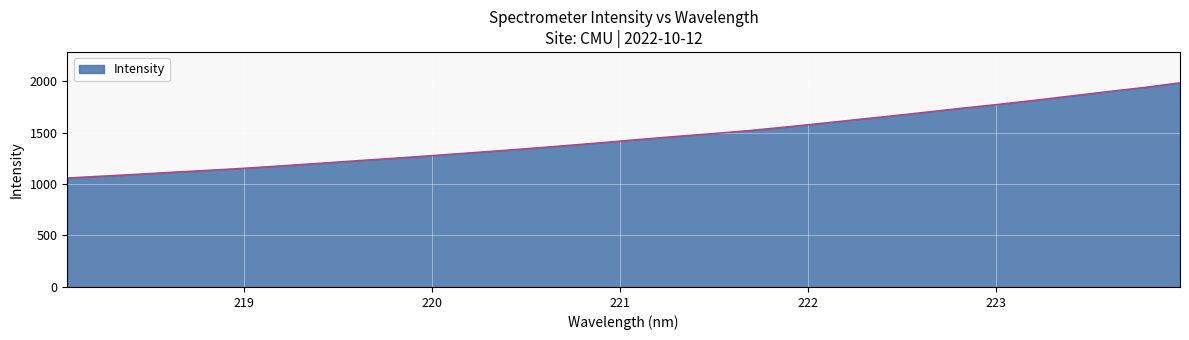

What is the minimum value shown in the chart?

1058.6